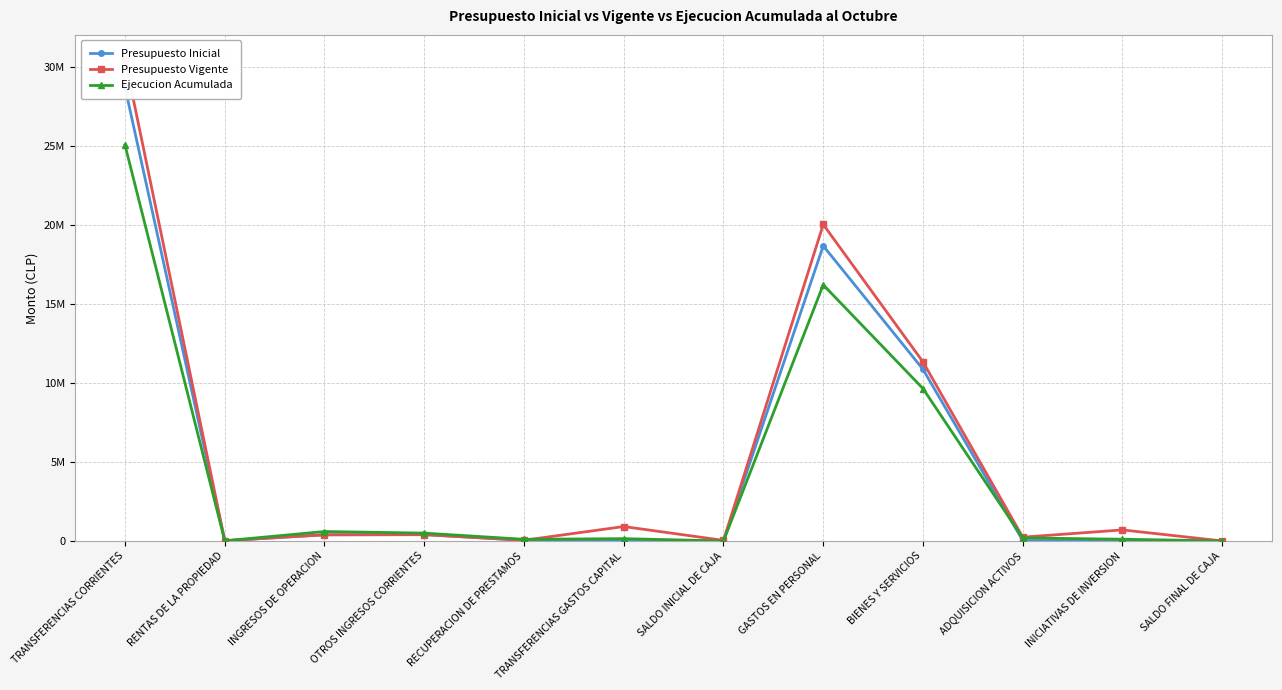

How many values in the Presupuesto Inicial series exceed 43699?

5